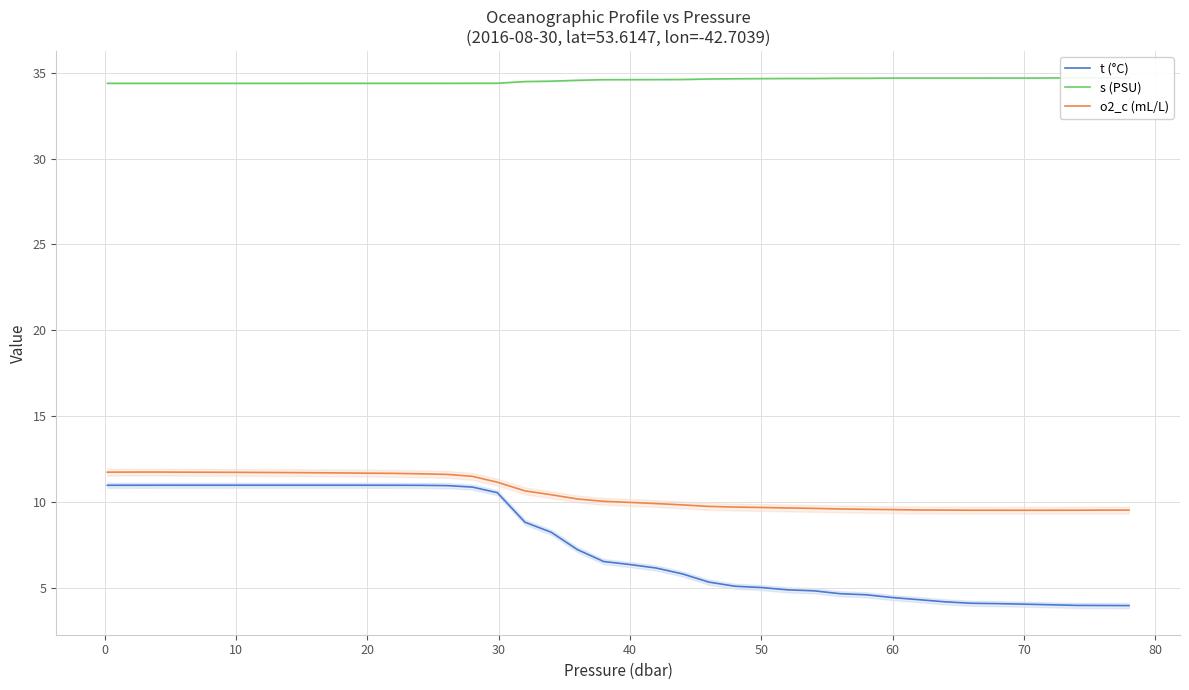

What is the minimum value for o2_c (mL/L)?

9.5